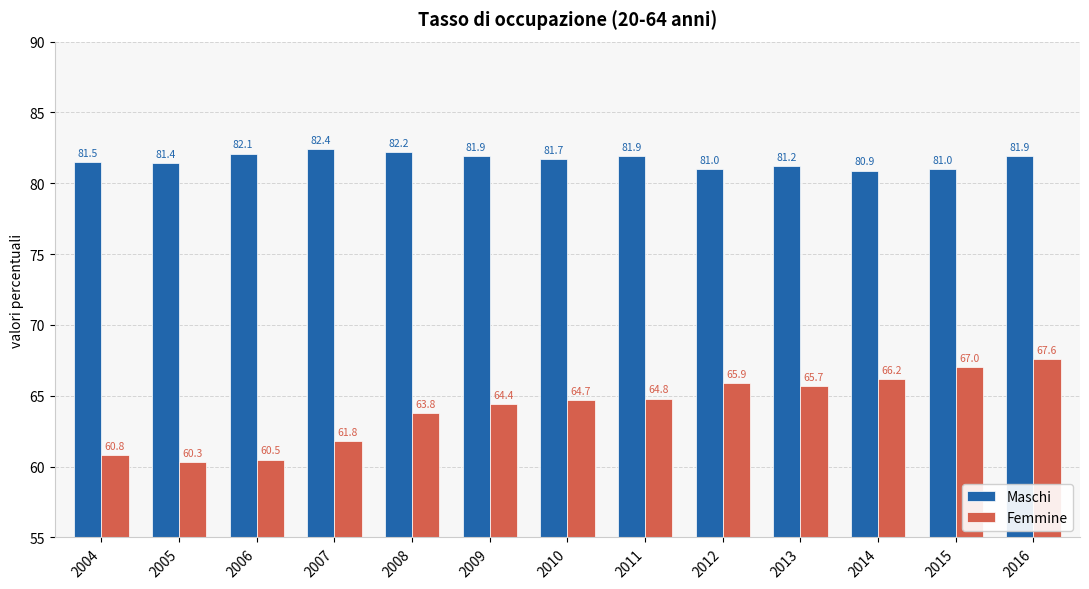

The Maschi series shows 81.9 at 2009. True or false?

True